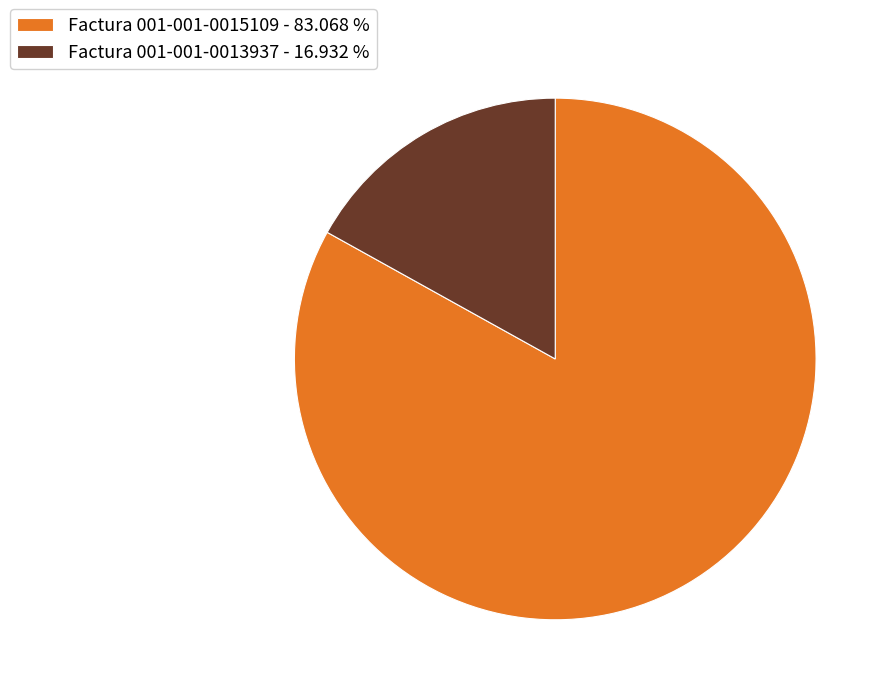

Does Factura 001-001-0015109 - 83.068 % account for over 50% of the chart?

Yes